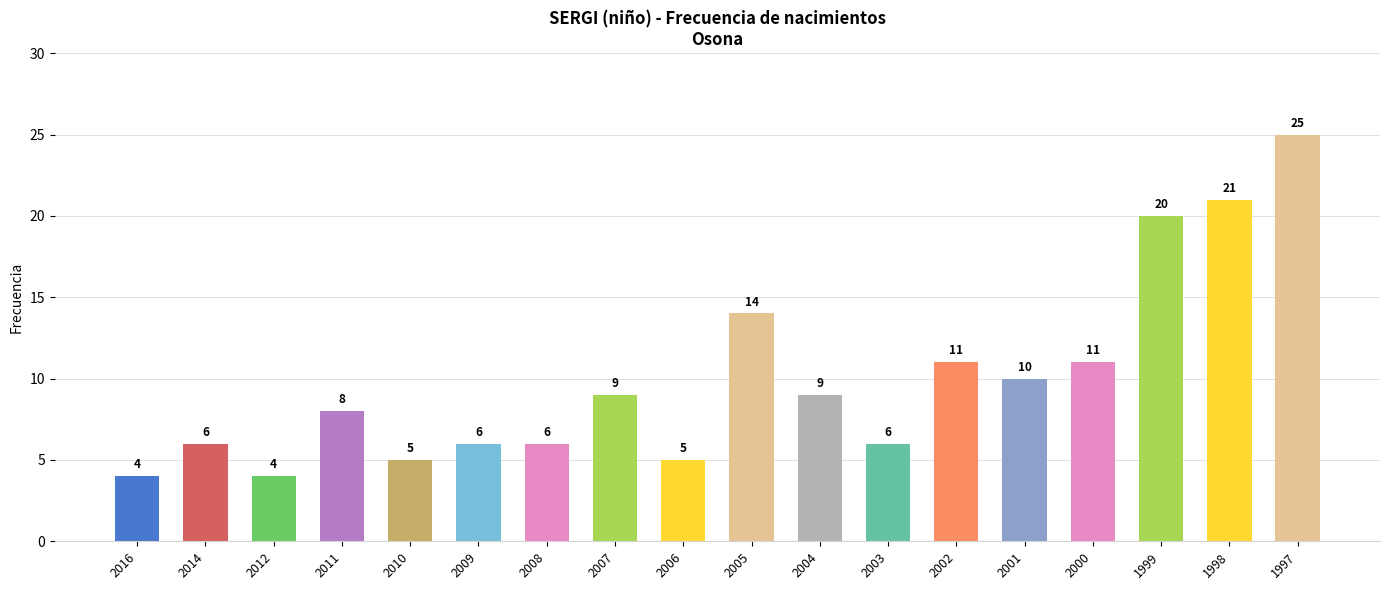

What is the value of the 16th bar from the left?

20